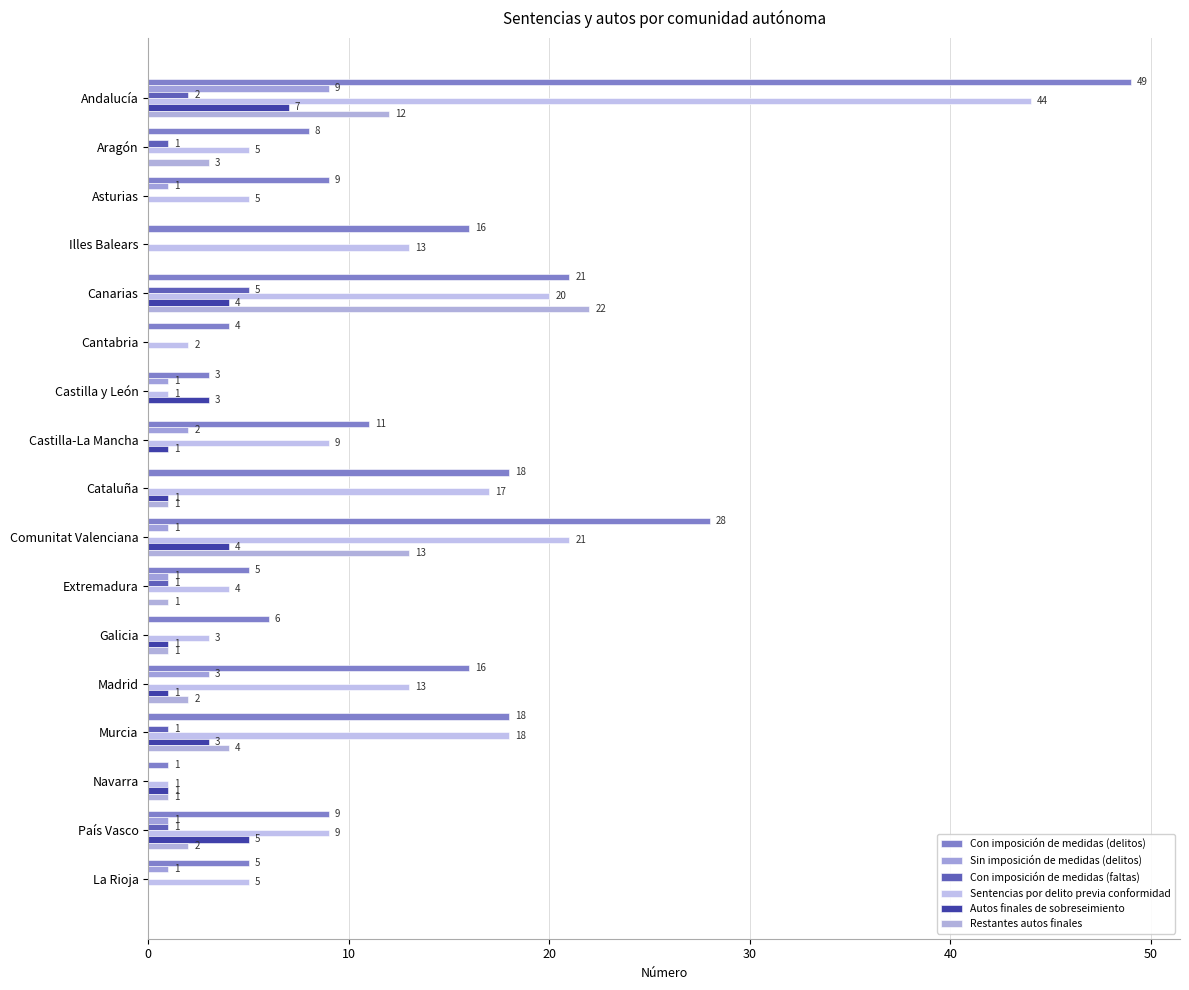

How many values in Sin imposición de medidas (delitos) are above zero?

9